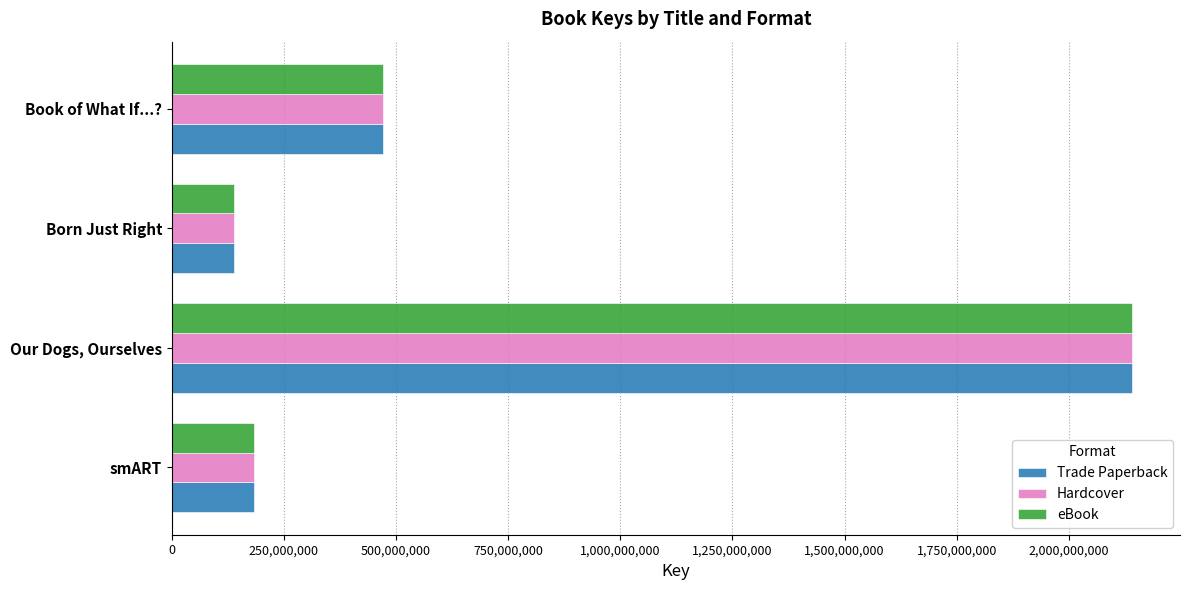

The value of Trade Paperback at Our Dogs, Ourselves is 2140741775. True or false?

True